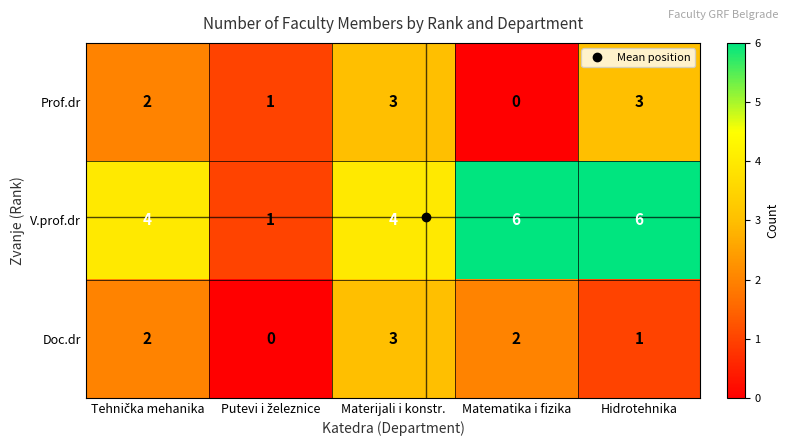

At how many categories does at least one series exceed 3?

4